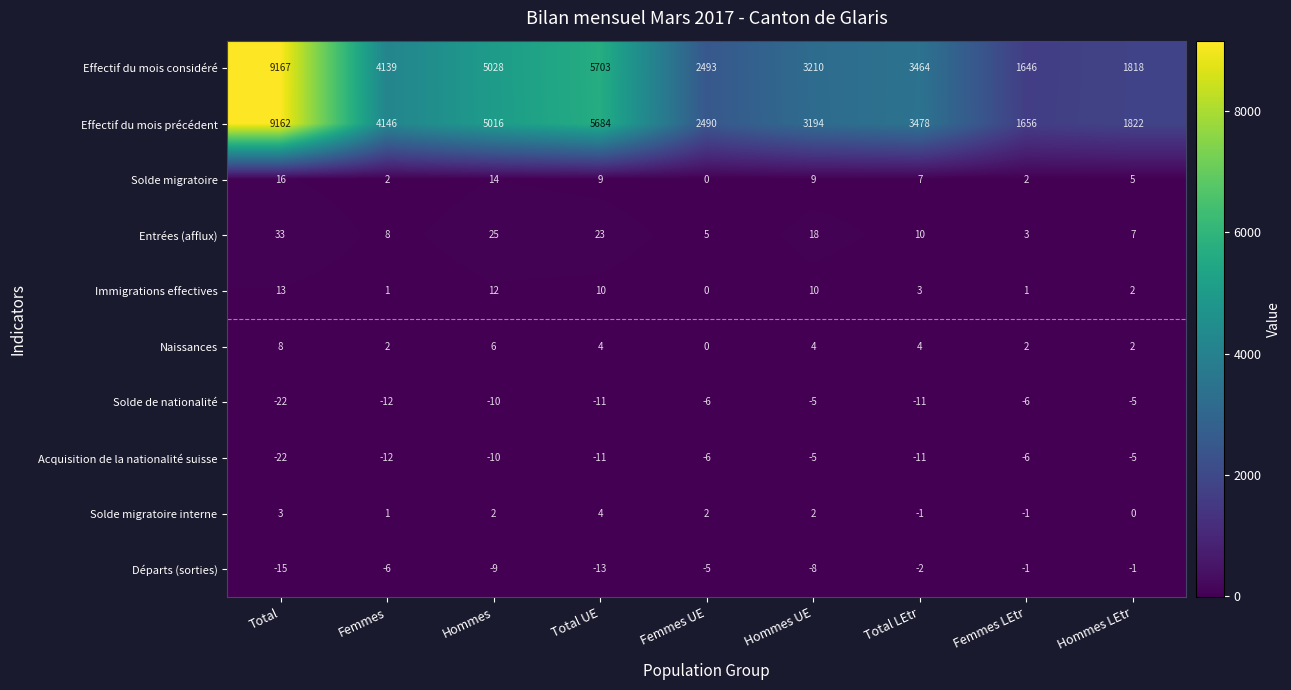

Between Hommes UE and Femmes LEtr, which series saw the biggest shift?

Effectif du mois considéré